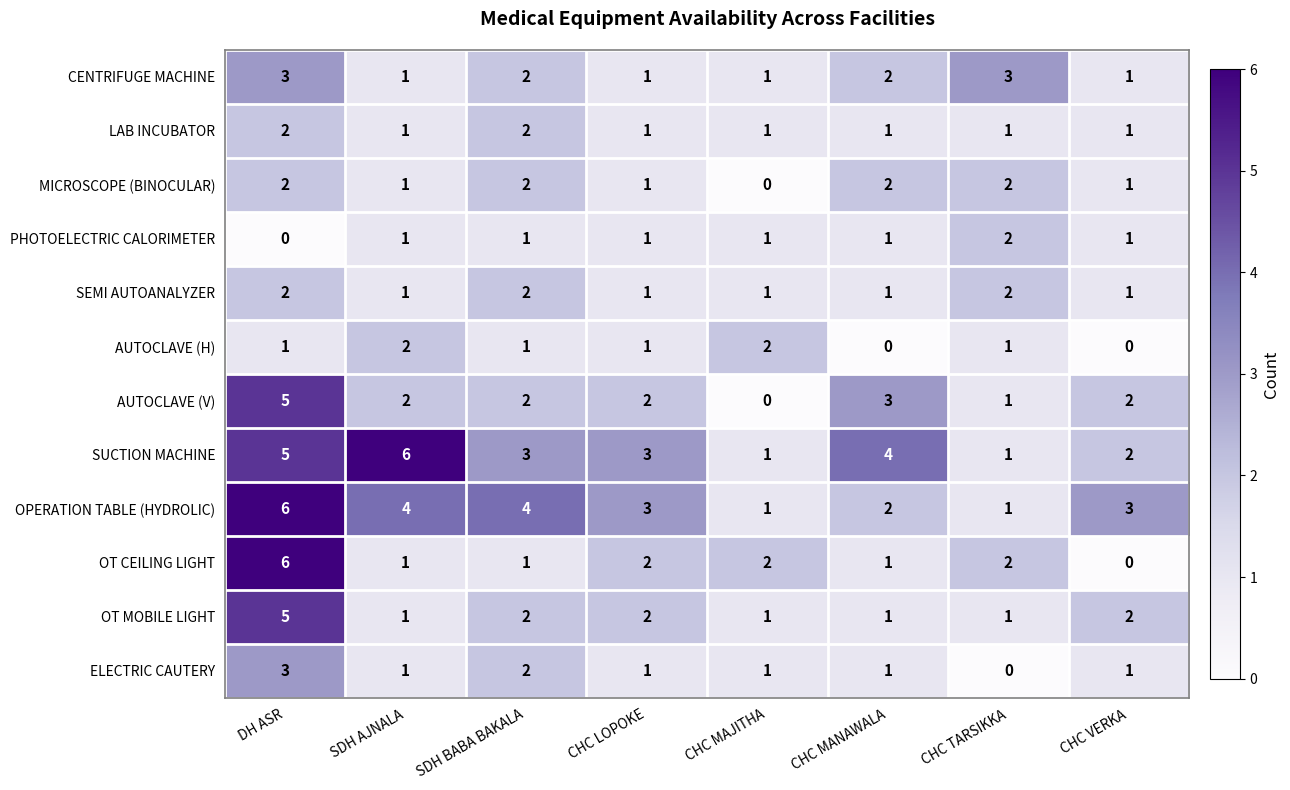

Is it true that PHOTOELECTRIC CALORIMETER equals 1 at CHC VERKA?

True